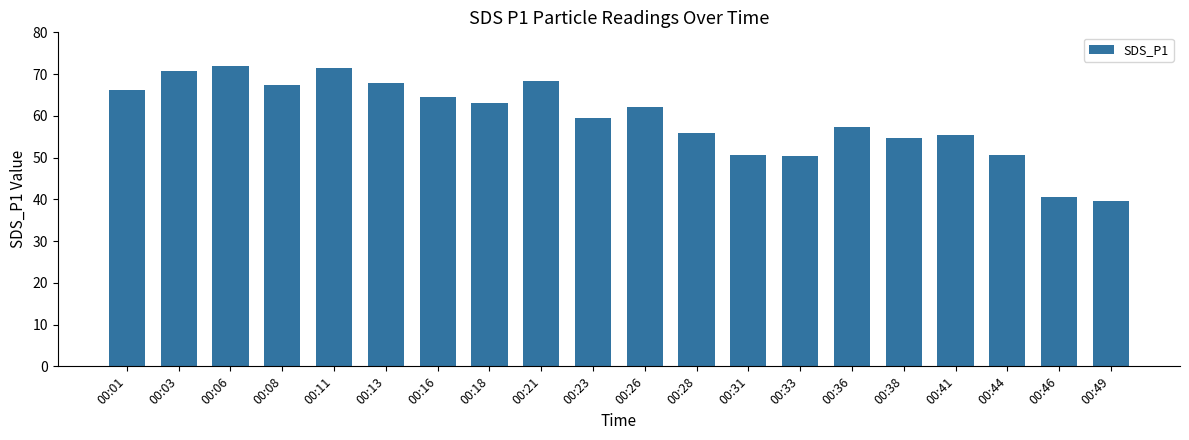

Between 00:13 and 00:46, which is larger?

00:13